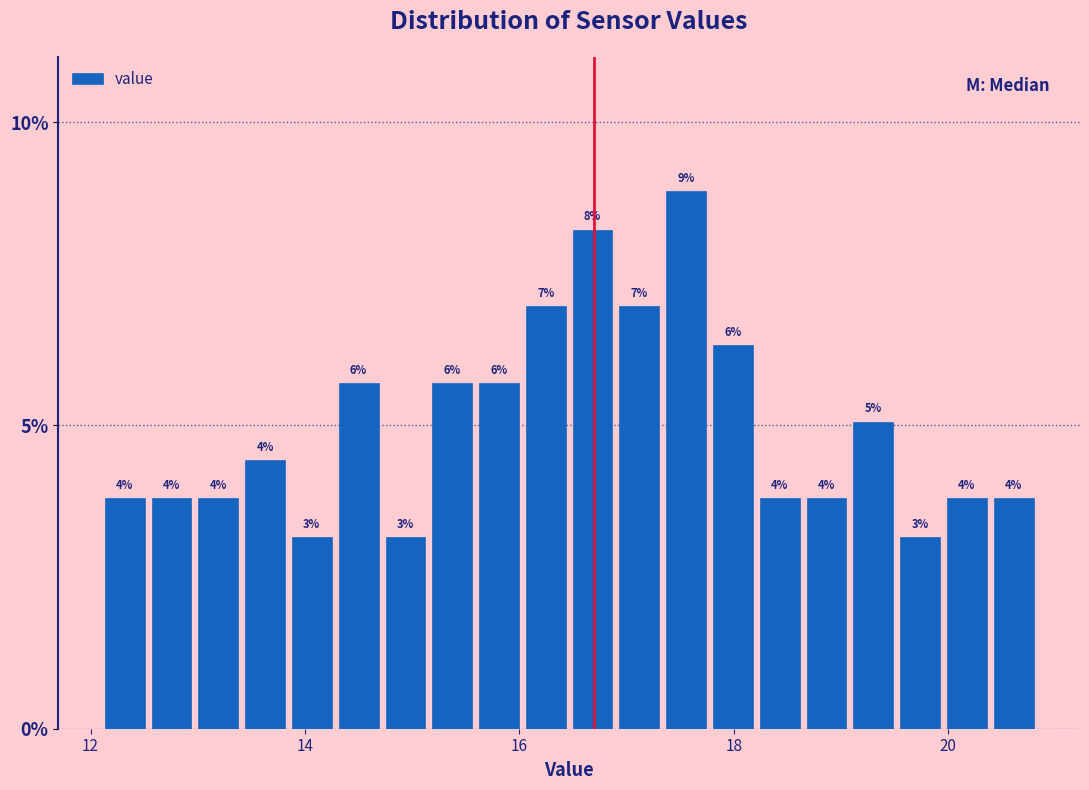

Around what value on the x-axis is the tallest bar? Give the approximate position of its centre, as read against the axis.

17.6